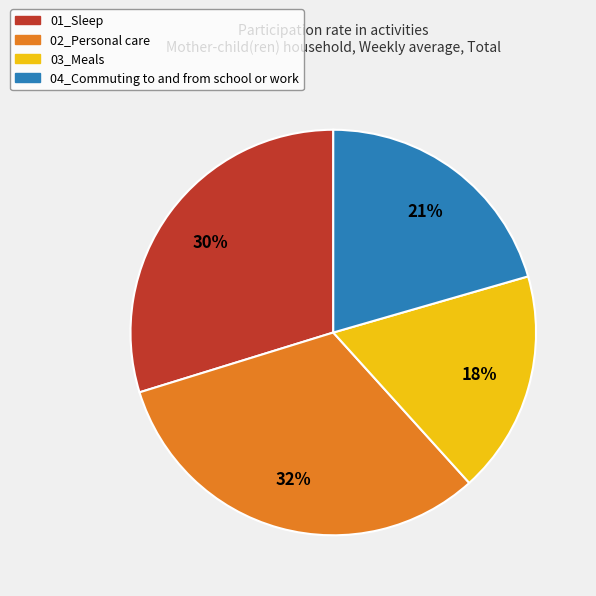

Does 01_Sleep account for over 50% of the chart?

No